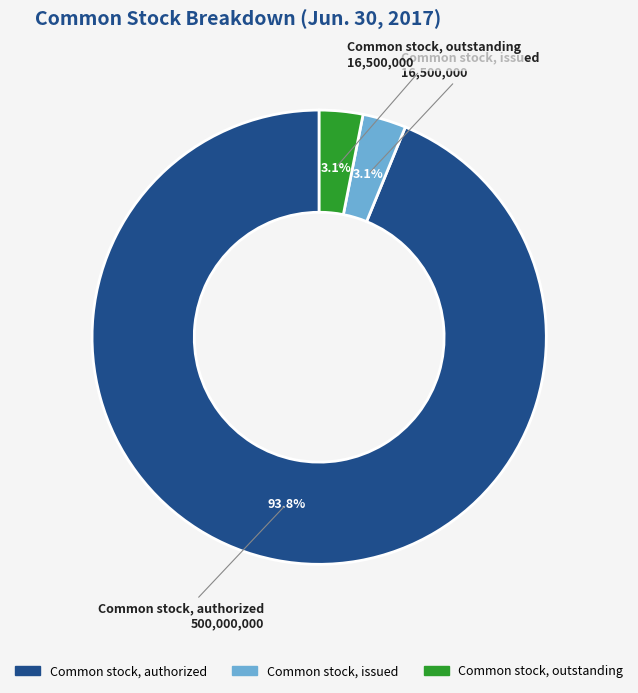

Is there a majority slice in this chart?

Yes